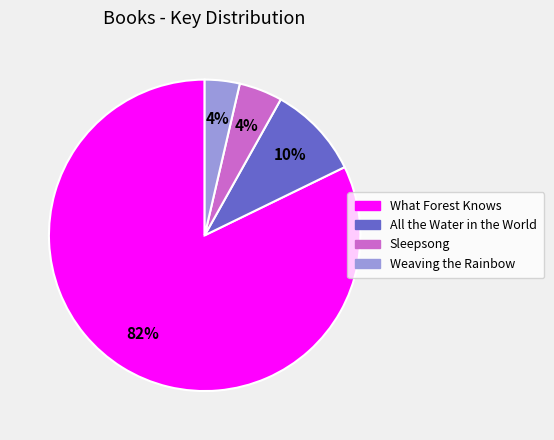

Which has a higher value, What Forest Knows or Sleepsong?

What Forest Knows